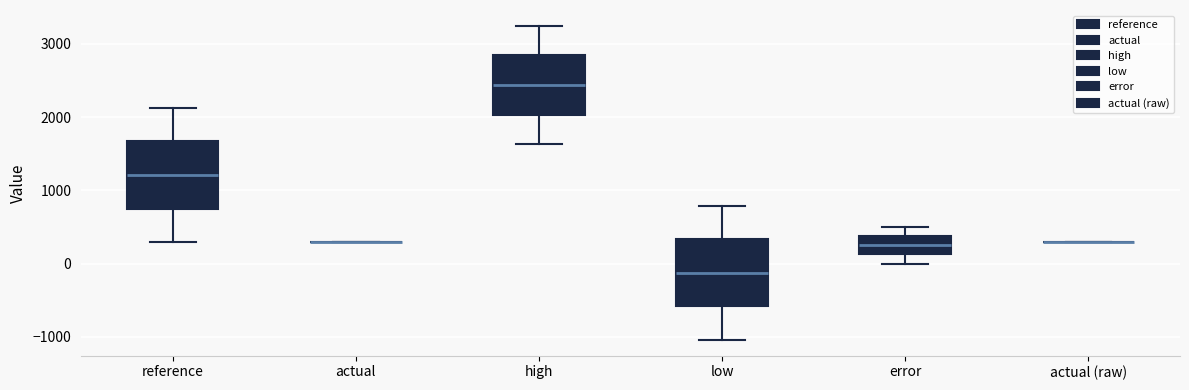

Where is the upper edge of the box for low on the y-axis? The values are not printed on the chart, so give them approximately, as read against the axis.

300